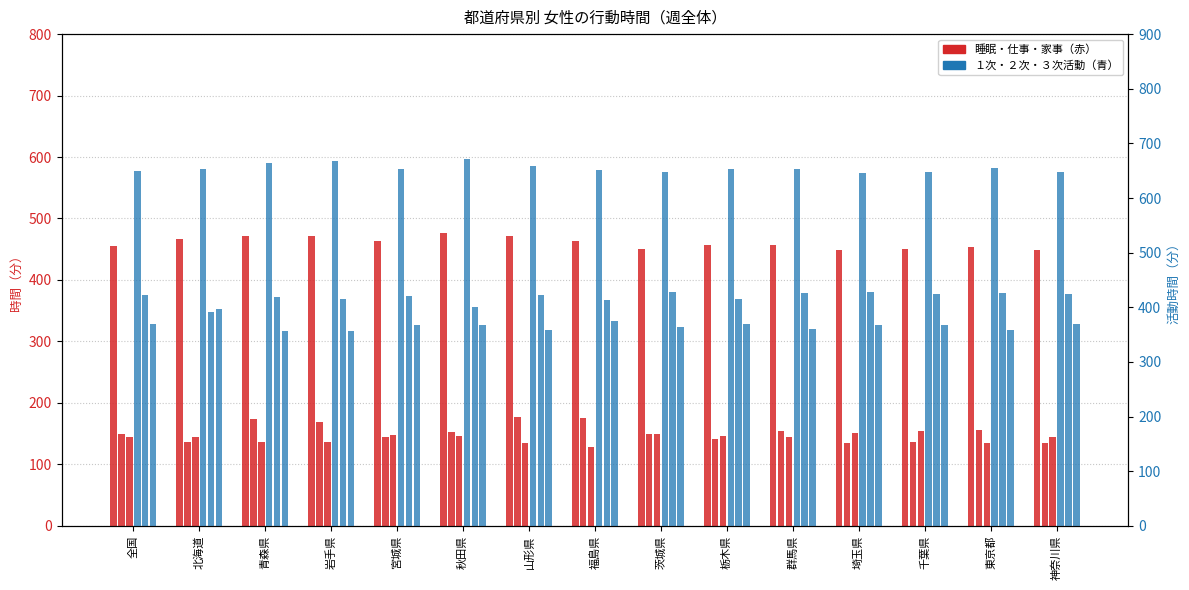

Read the １次活動 value at 千葉県.

647